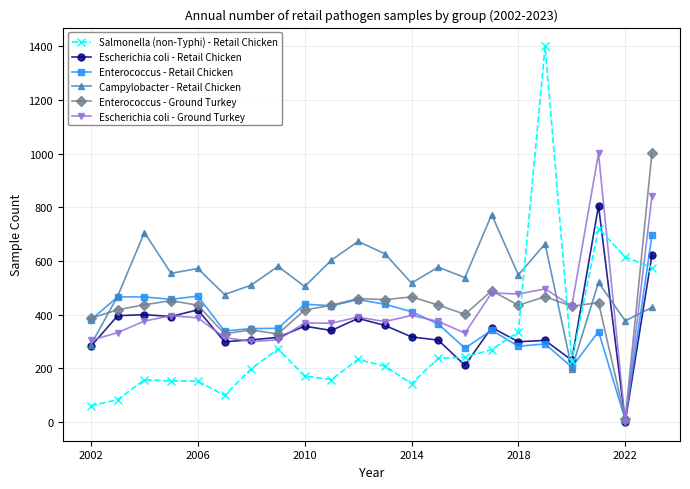

Which series has the largest total across all categories?

Campylobacter - Retail Chicken